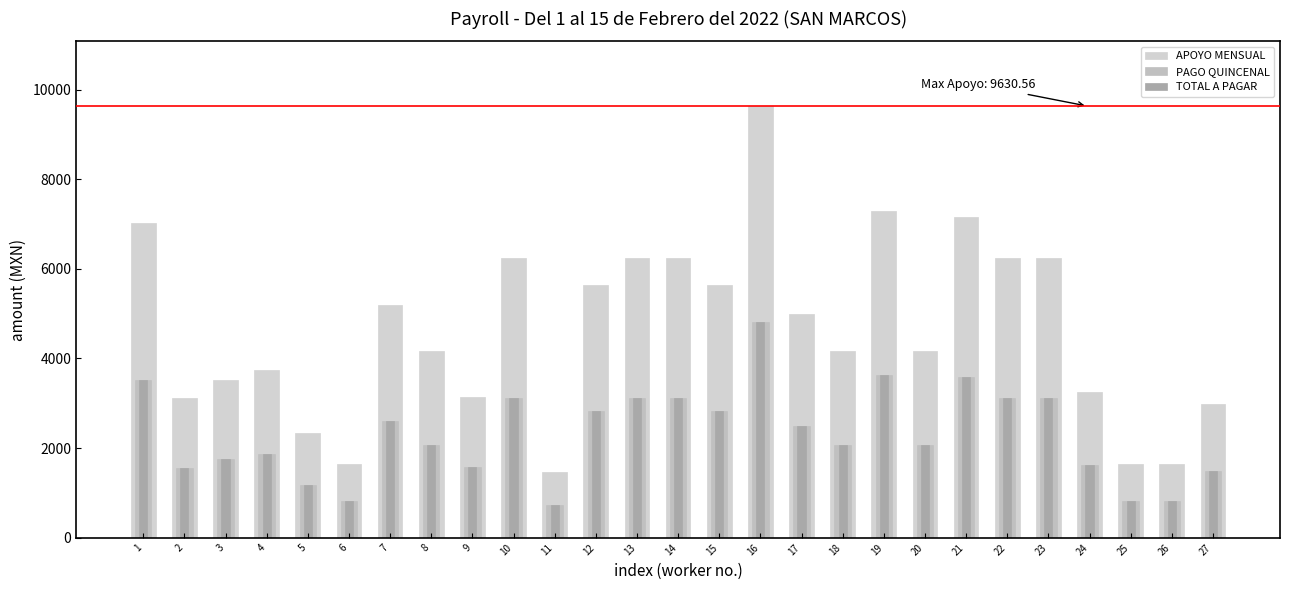

What is the sum of all PAGO QUINCENAL values?

62352.2